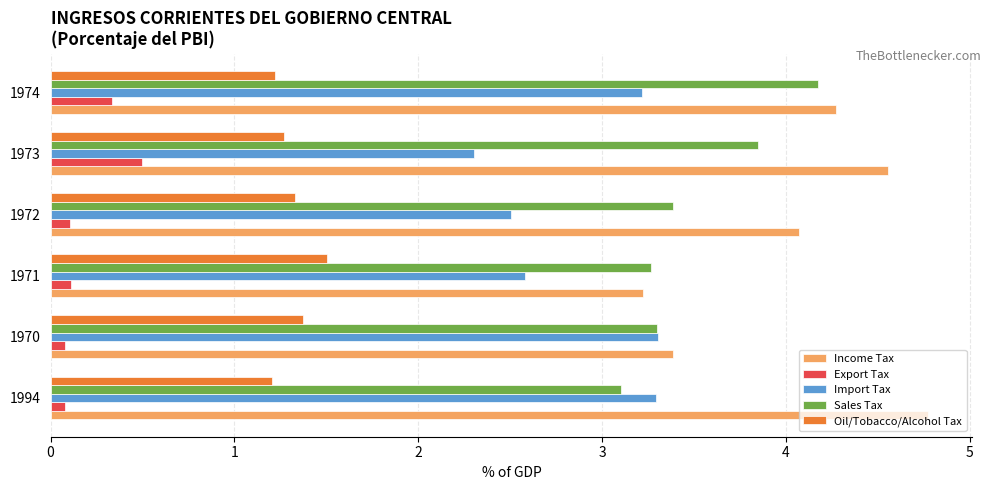

Which series has the widest spread of values?

Income Tax